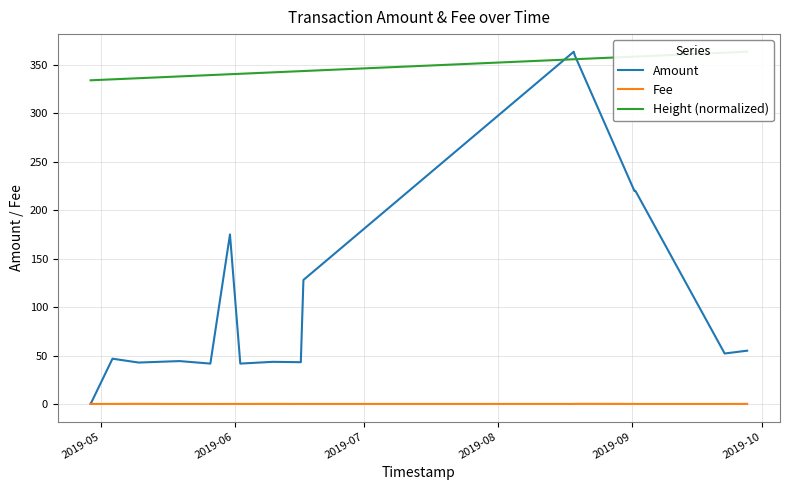

Is it true that Fee equals 0.0 at 2019-10?

False